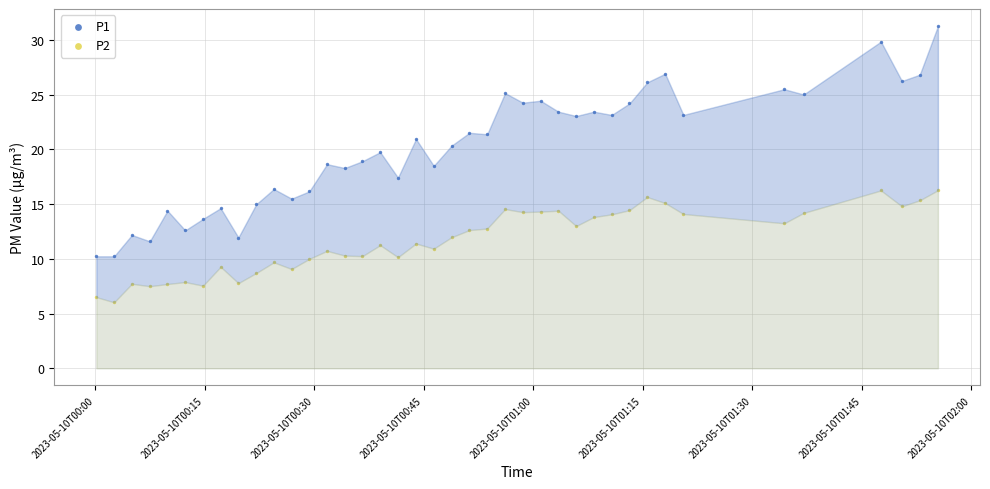

Which series reaches the minimum Y coordinate?

P2